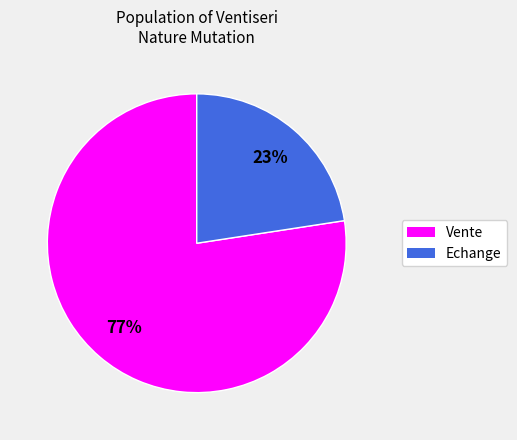

What is the smallest slice in the pie chart?

Echange